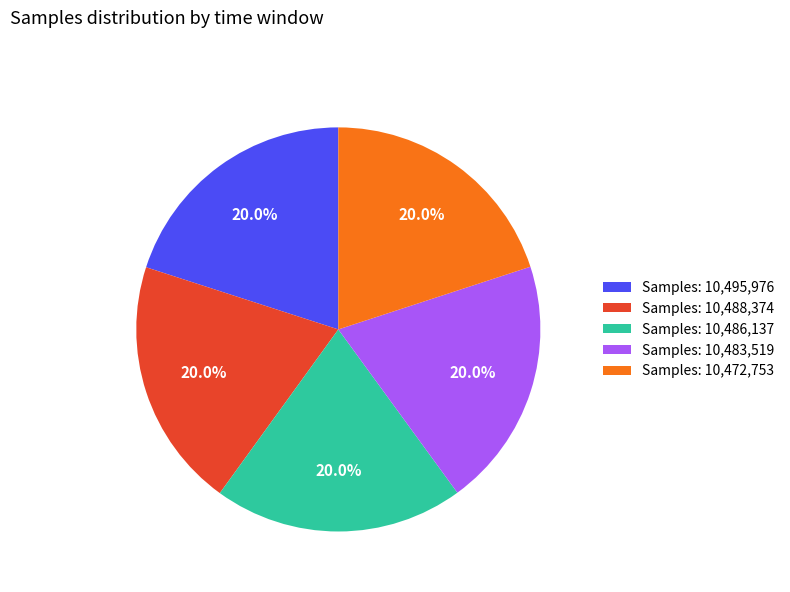

Does any single category account for the majority?

No